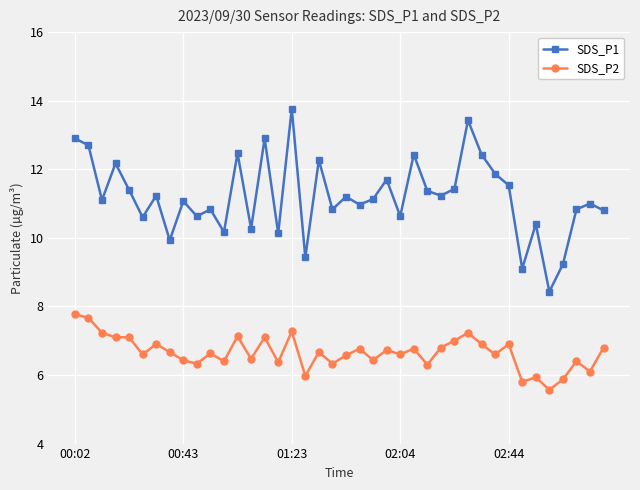

True or false: SDS_P1 and SDS_P2 intersect in this chart.

False